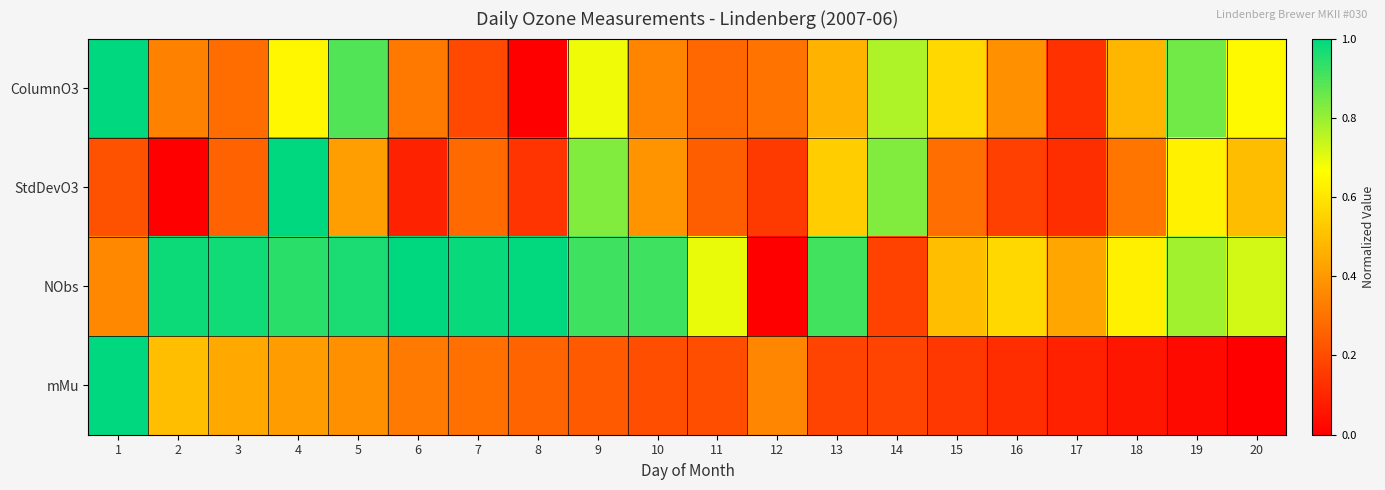

At how many categories does at least one series exceed 0?

20